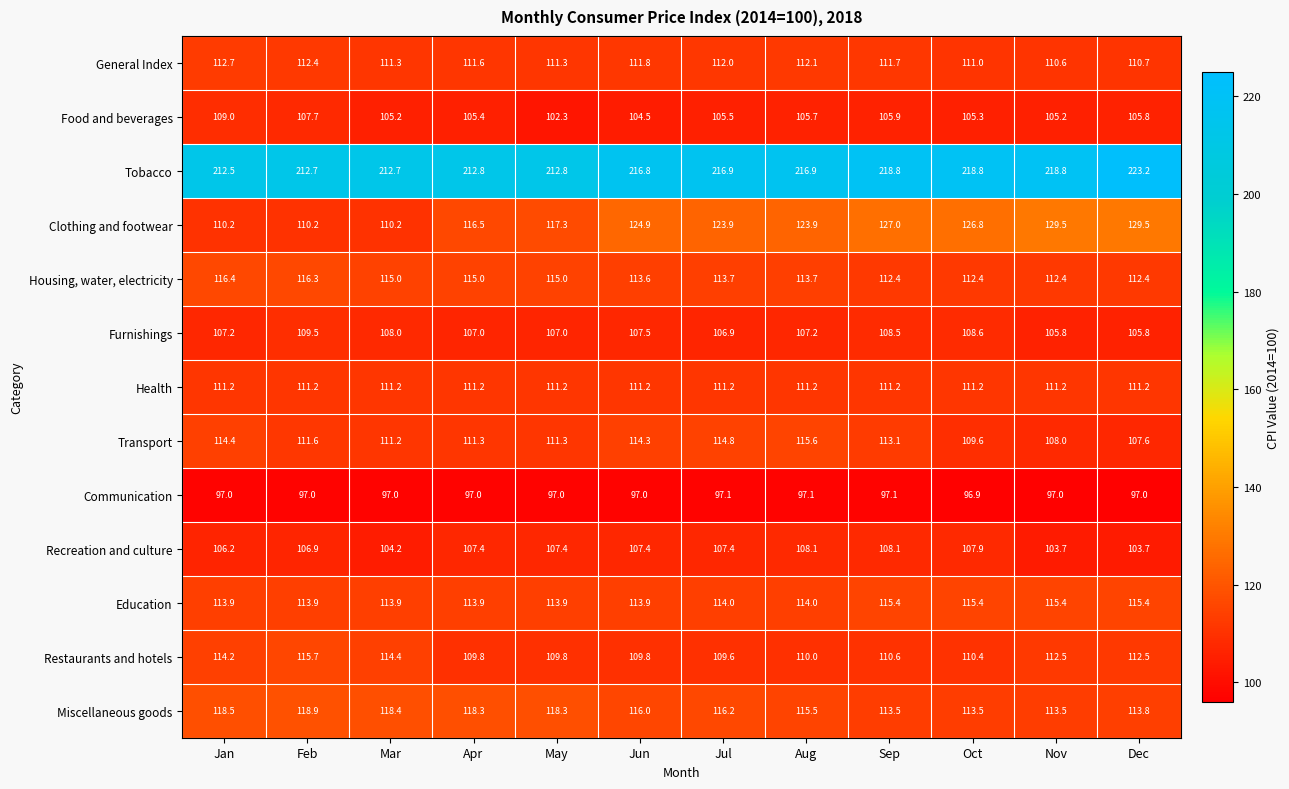

What is the sum of all Communication values?

1164.2